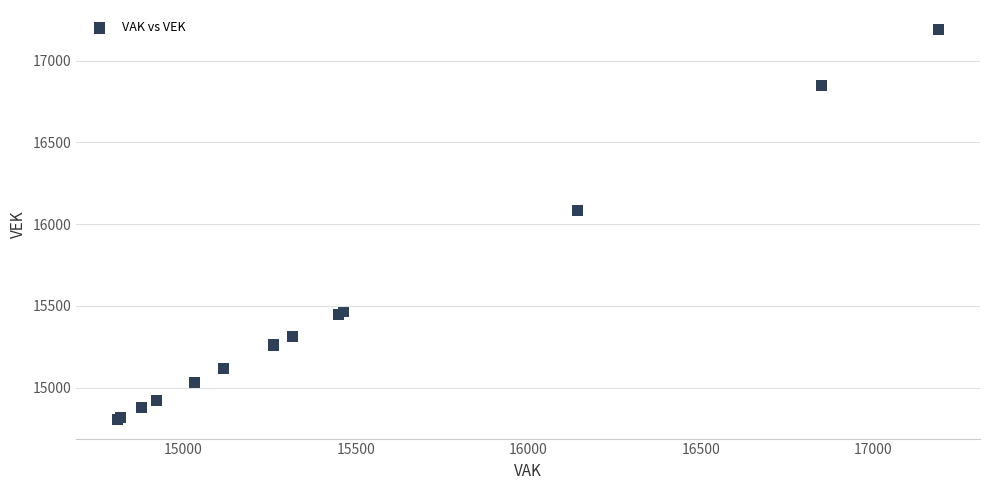

What Y value in the scatter plot is closest to 15999?

16083